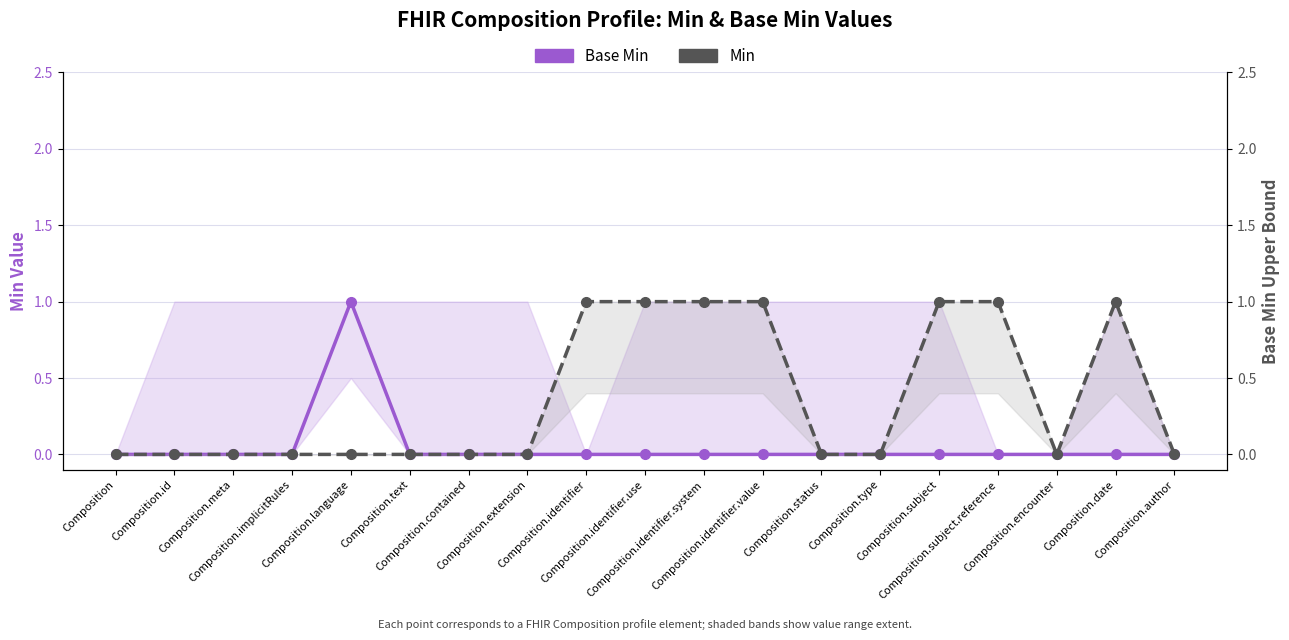

At which category does Base Min reach its first local peak?

Composition.language